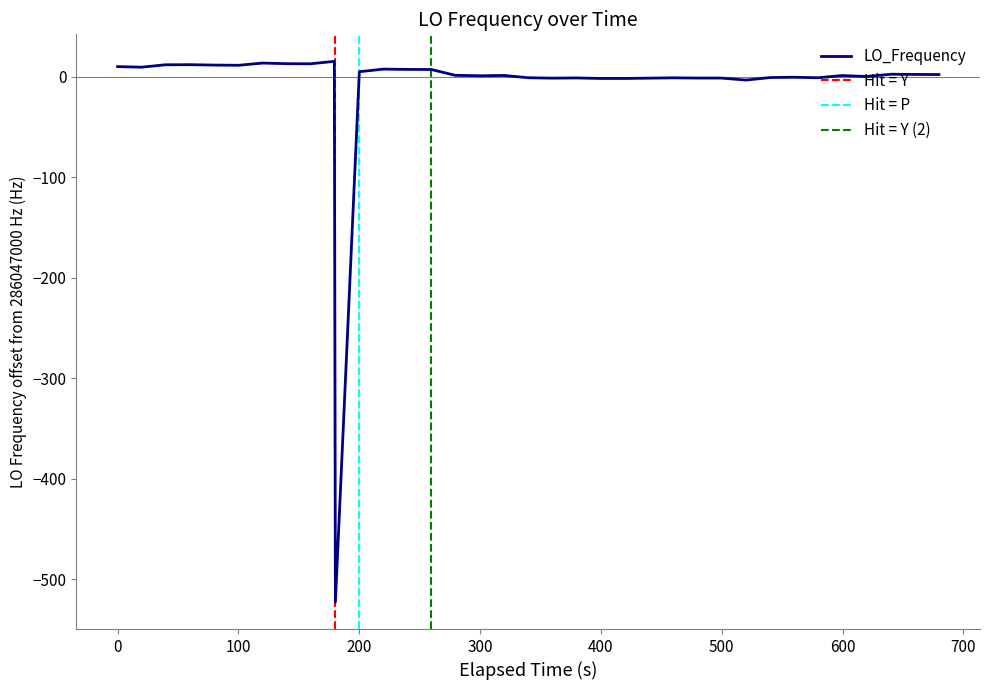

What is the maximum value for LO_Frequency?

15.1